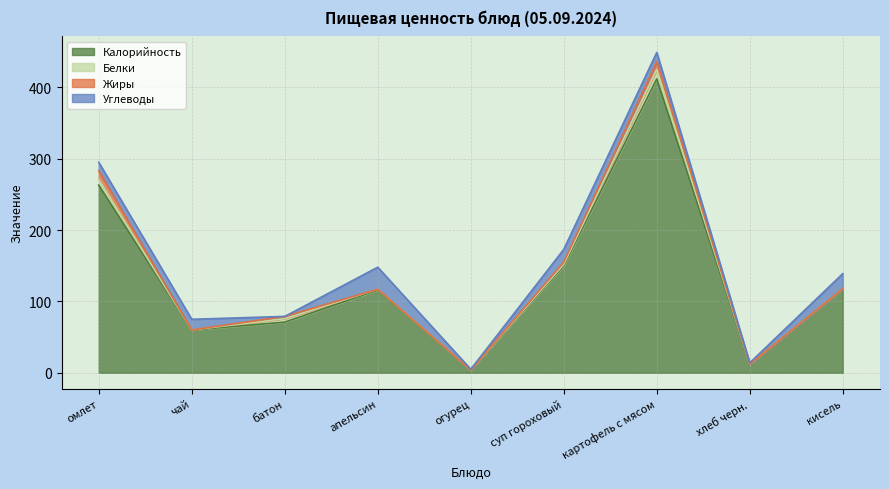

Where does the Калорийность series first go above 116?

омлет